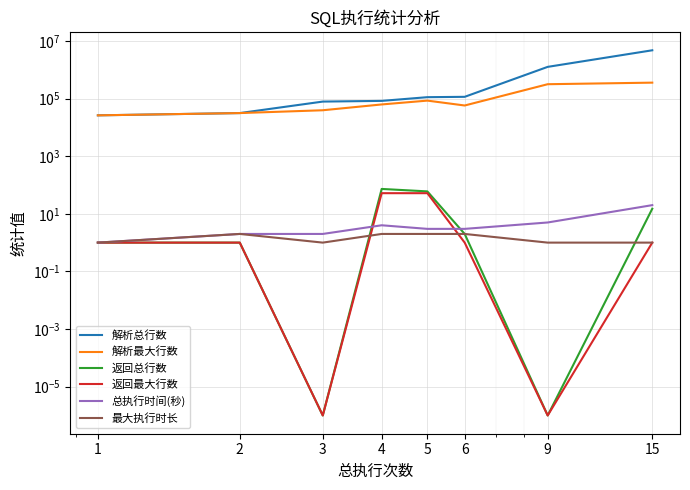

The 总执行时间(秒) series shows 7.7 at 9. True or false?

False